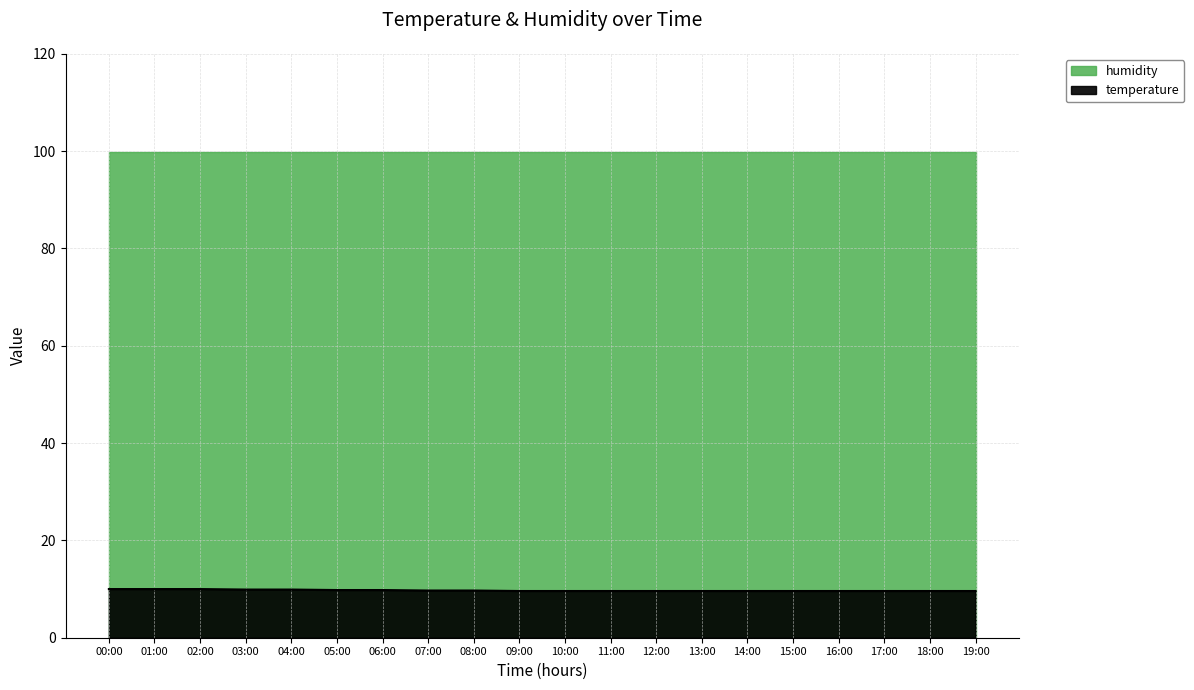

True or false: the data has more than 0 interior local peaks.

False